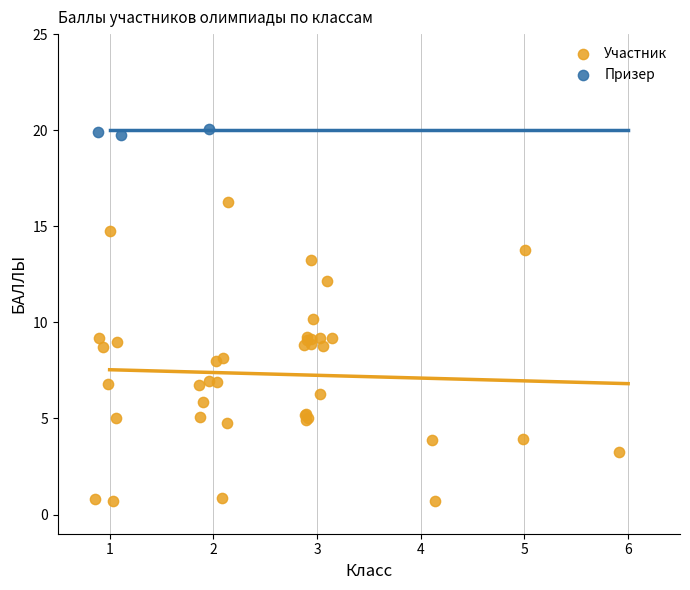

Which series reaches the minimum Y coordinate?

Участник